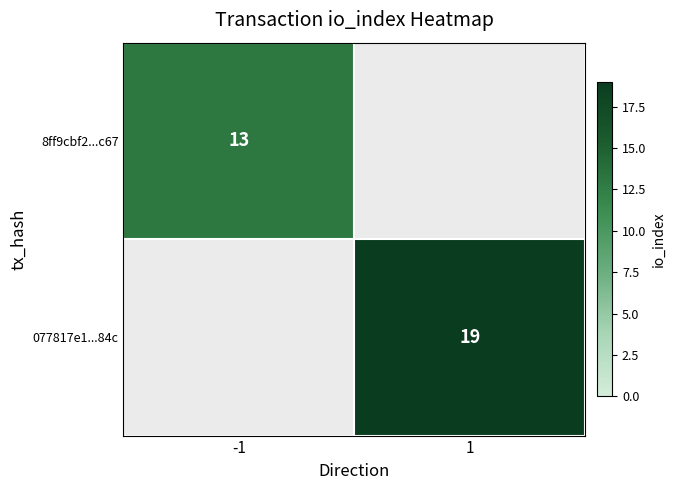

What is the minimum value shown in the chart?

13.0